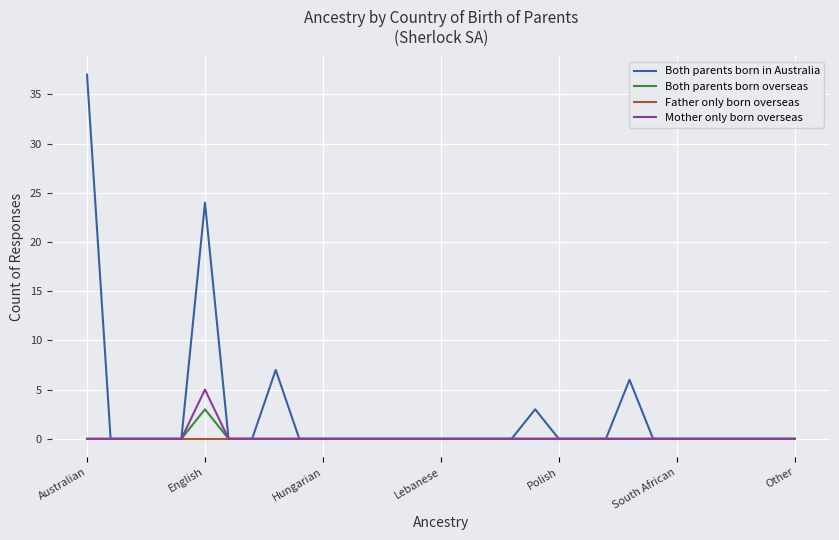

What is the maximum value for Both parents born in Australia?

37